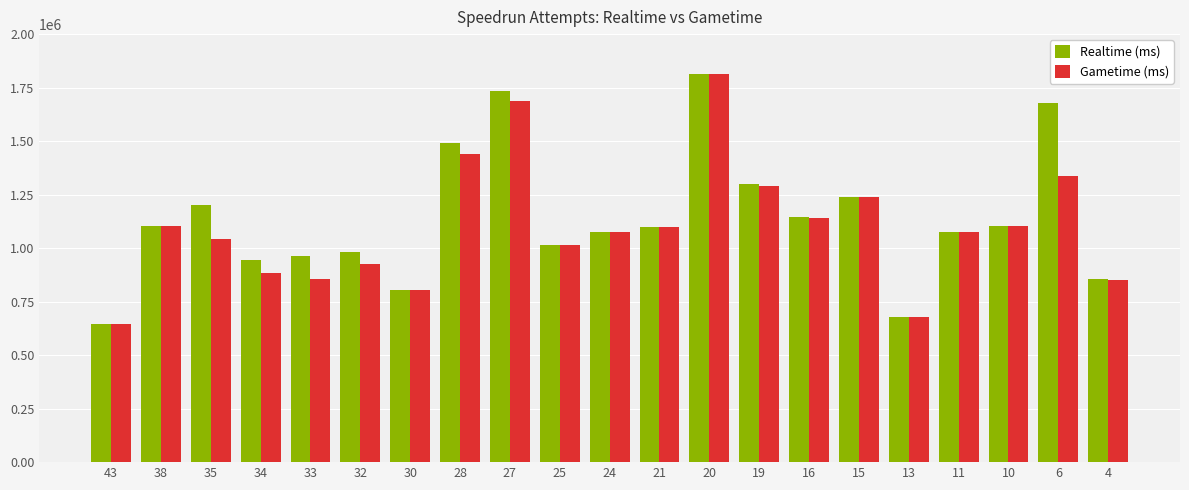

Is the value of Gametime (ms) at 35 greater than the value of Realtime (ms) at 38?

No